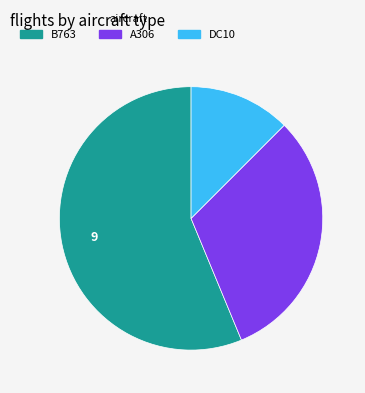

Is there a majority slice in this chart?

Yes